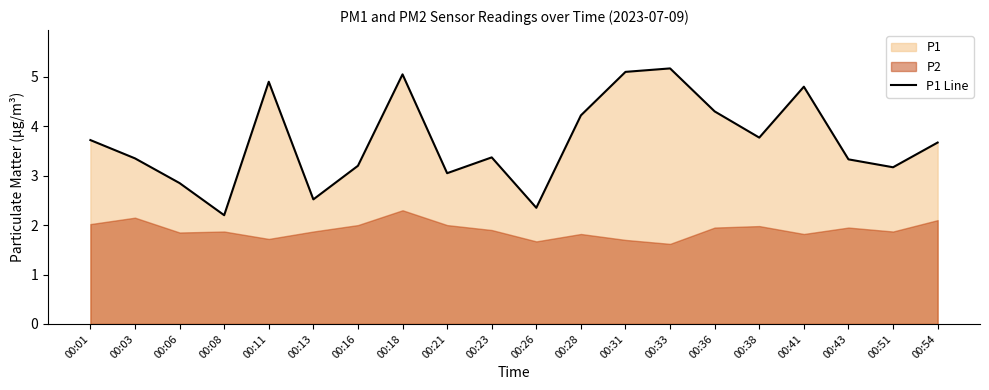

Reading left to right, extract all data points from this chart.

3.7	3.4	2.9	2.2	4.9	2.5	3.2	5.0	3.0	3.4	2.4	4.2	5.1	5.2	4.3	3.8	4.8	3.3	3.2	3.7